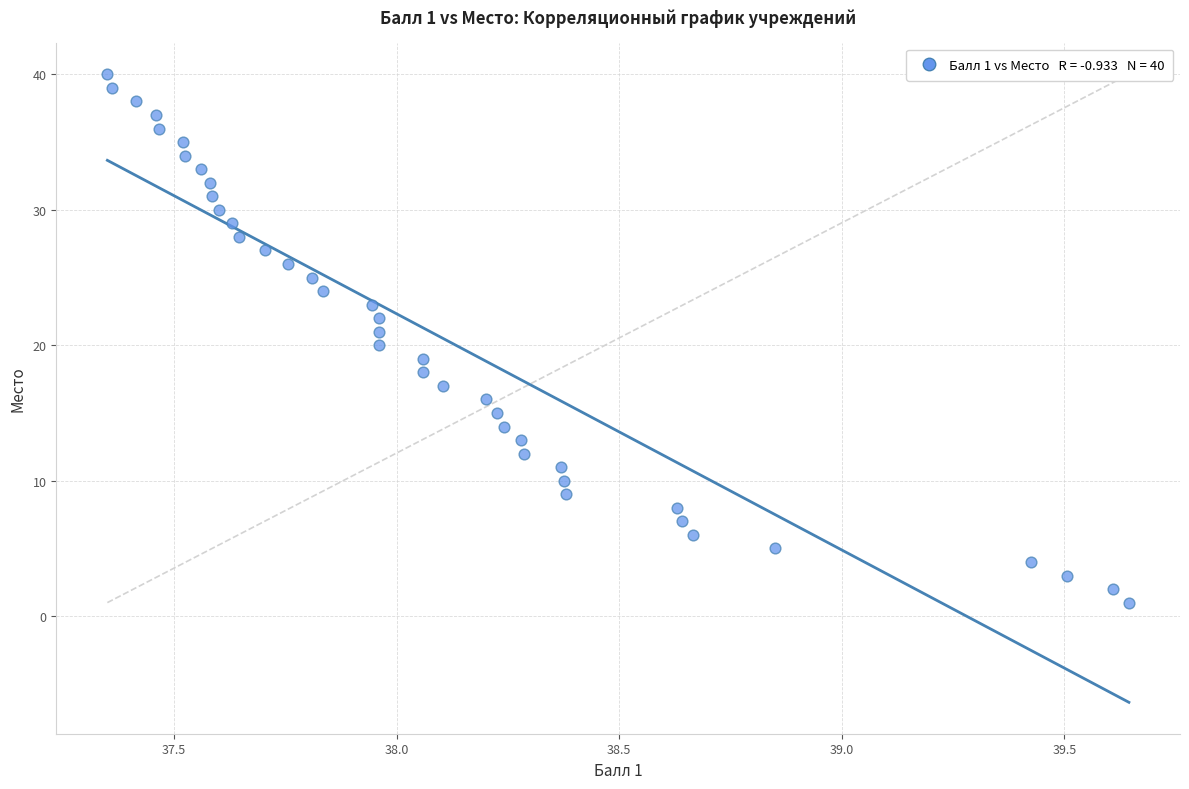

What is the range of Y values (max minus min)?

39